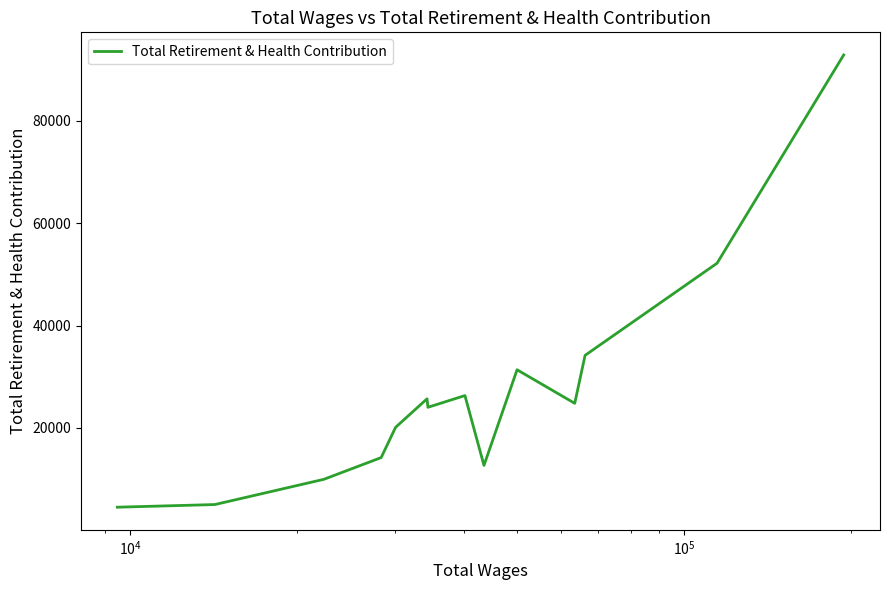

What is the difference between the maximum and minimum values?

88340